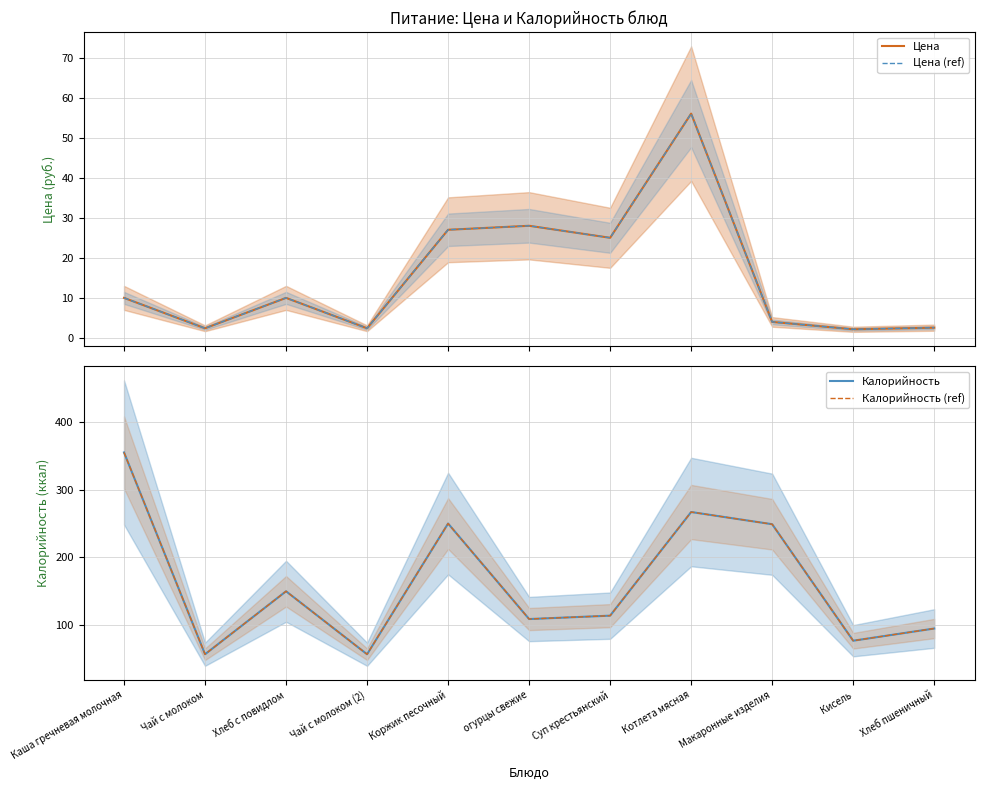

True or false: Калорийность (ref) and Калорийность intersect in this chart.

False